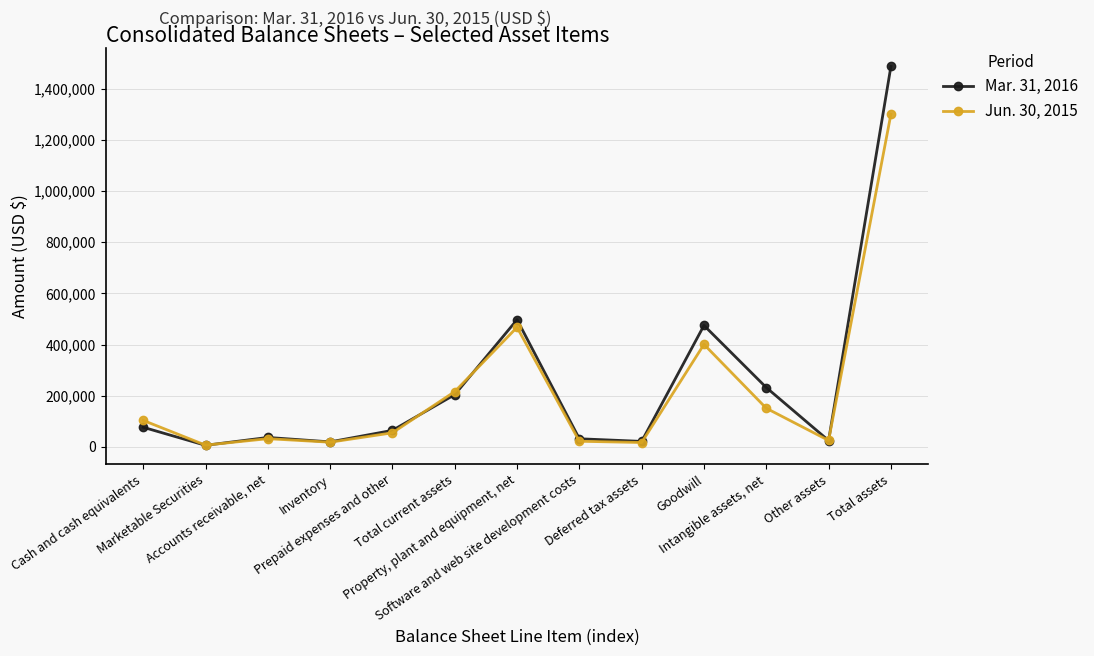

What is the spread (max minus min) of values at Prepaid expenses and other?

9553